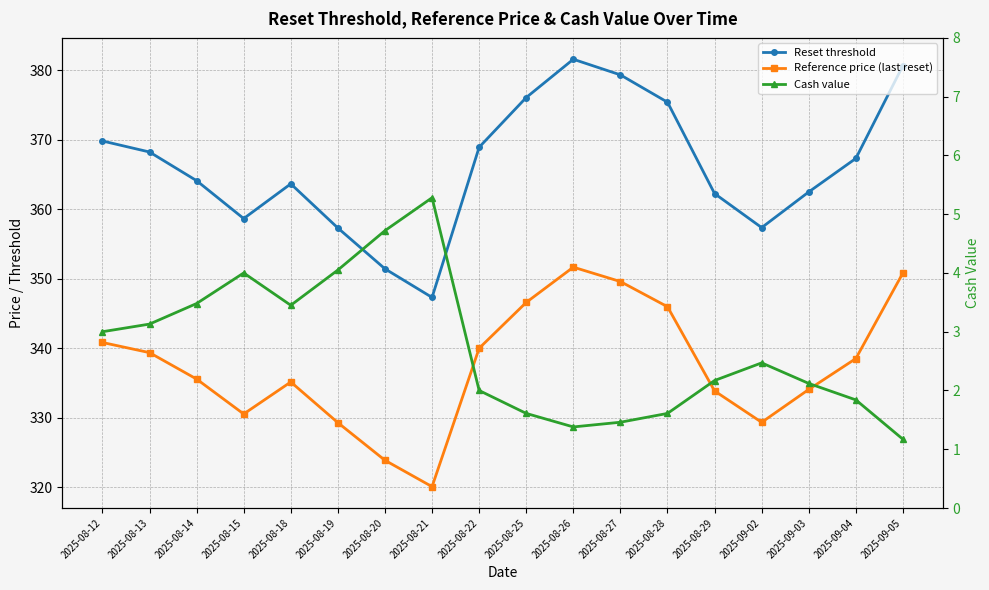

Where is the first local minimum for Cash value?

2025-08-18